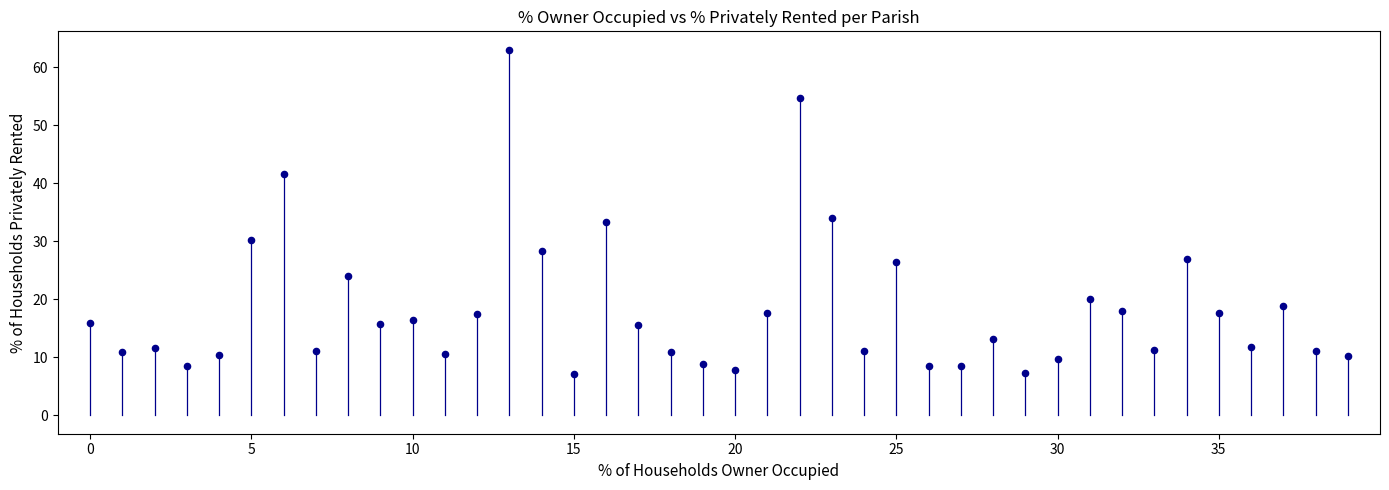

What is the range of Y values (max minus min)?

55.9